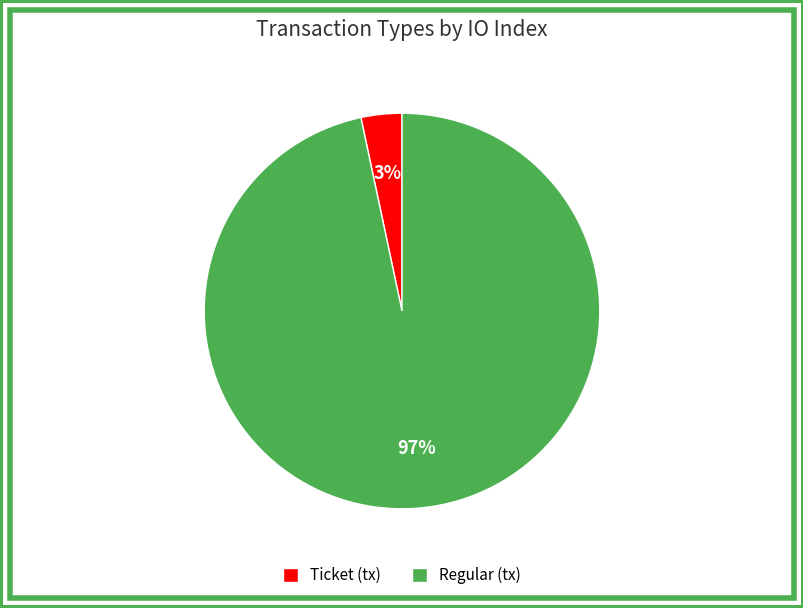

Rank the categories by value from lowest to highest.

Ticket (tx), Regular (tx)